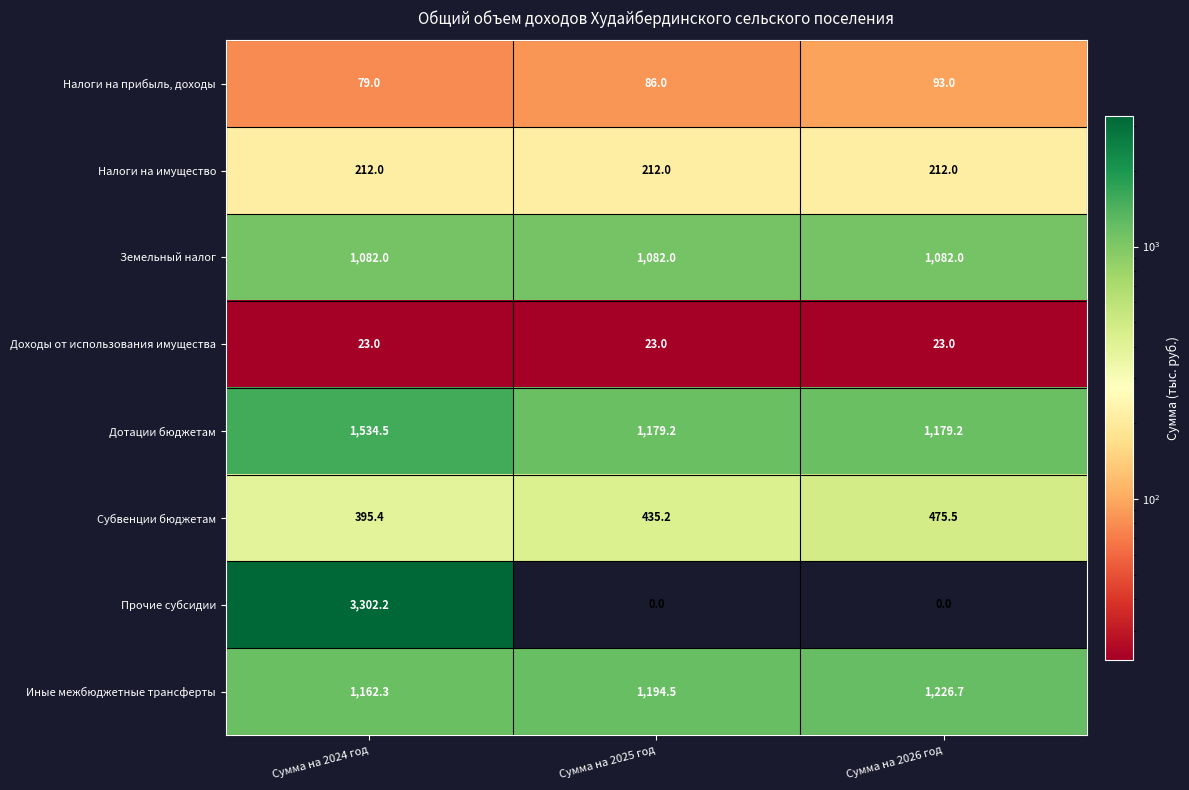

The Доходы от использования имущества series shows 8.8 at Сумма на 2026 год. True or false?

False